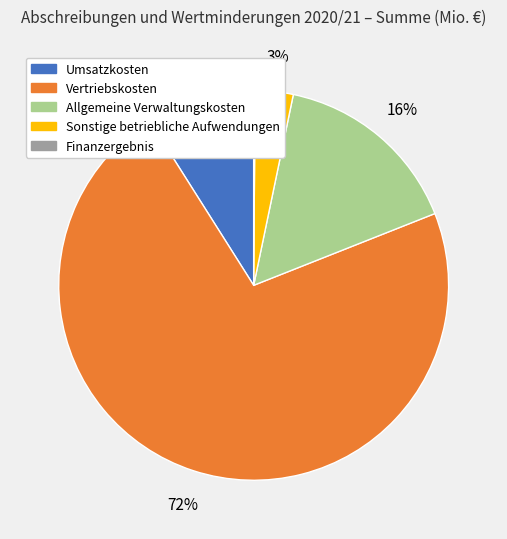

Approximately how many times larger is the value at Allgemeine Verwaltungskosten compared to Umsatzkosten?

1.8